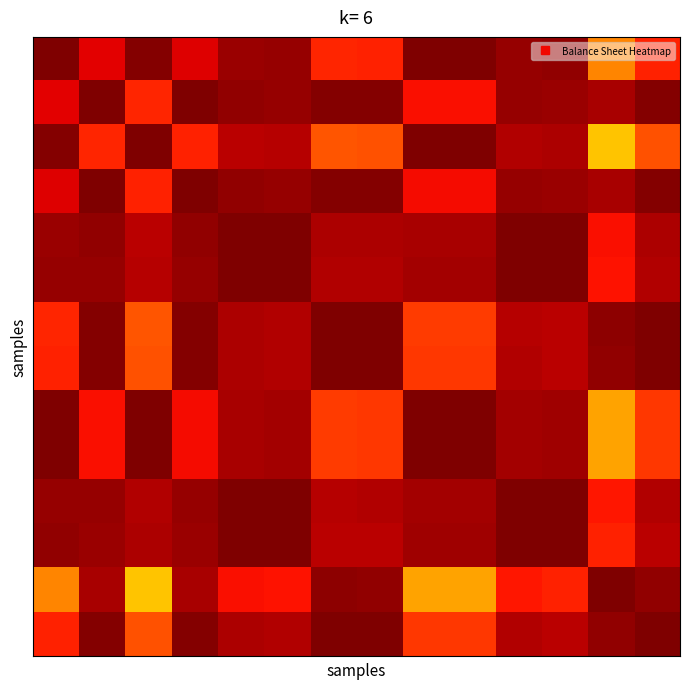

At which category is the sum across all series the highest?

4